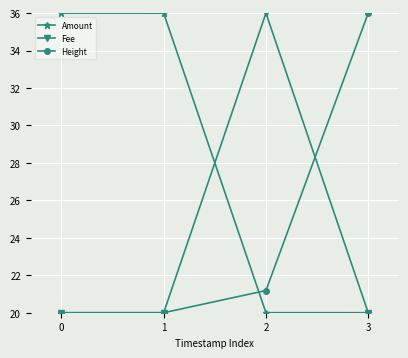

How many lines are shown in the chart?

3